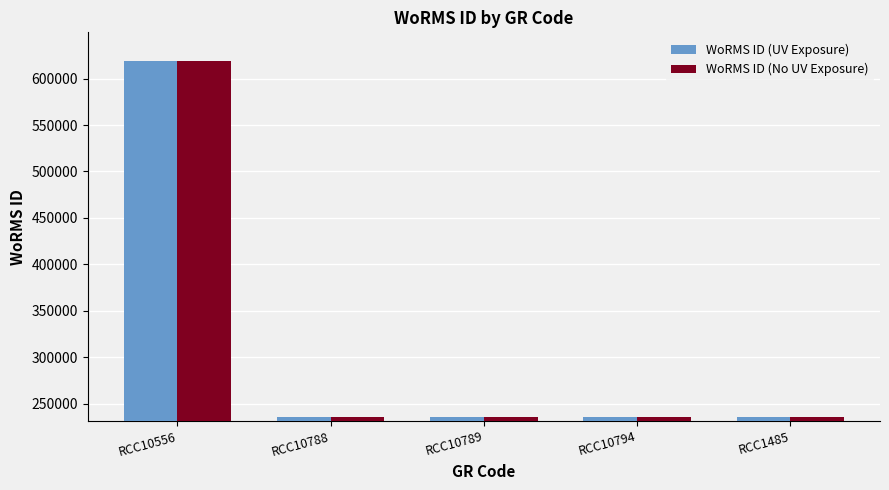

What is the difference between the maximum and minimum values in the WoRMS ID (UV Exposure) series?

382996